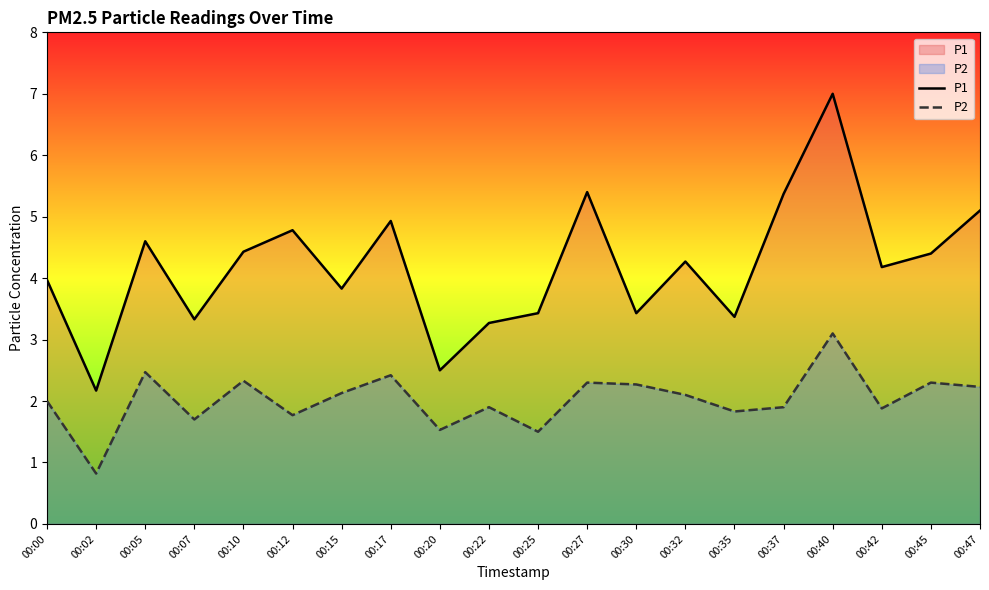

Reading right to left, list all the values displayed in this chart.

P1: 00:47=5.1	00:45=4.4	00:42=4.2	00:40=7.0	00:37=5.4	00:35=3.4	00:32=4.3	00:30=3.4	00:27=5.4	00:25=3.4	00:22=3.3	00:20=2.5	00:17=4.9	00:15=3.8	00:12=4.8	00:10=4.4	00:07=3.3	00:05=4.6	00:02=2.2	00:00=4.0
P2: 00:47=2.2	00:45=2.3	00:42=1.9	00:40=3.1	00:37=1.9	00:35=1.8	00:32=2.1	00:30=2.3	00:27=2.3	00:25=1.5	00:22=1.9	00:20=1.5	00:17=2.4	00:15=2.1	00:12=1.8	00:10=2.3	00:07=1.7	00:05=2.5	00:02=0.8	00:00=2.0